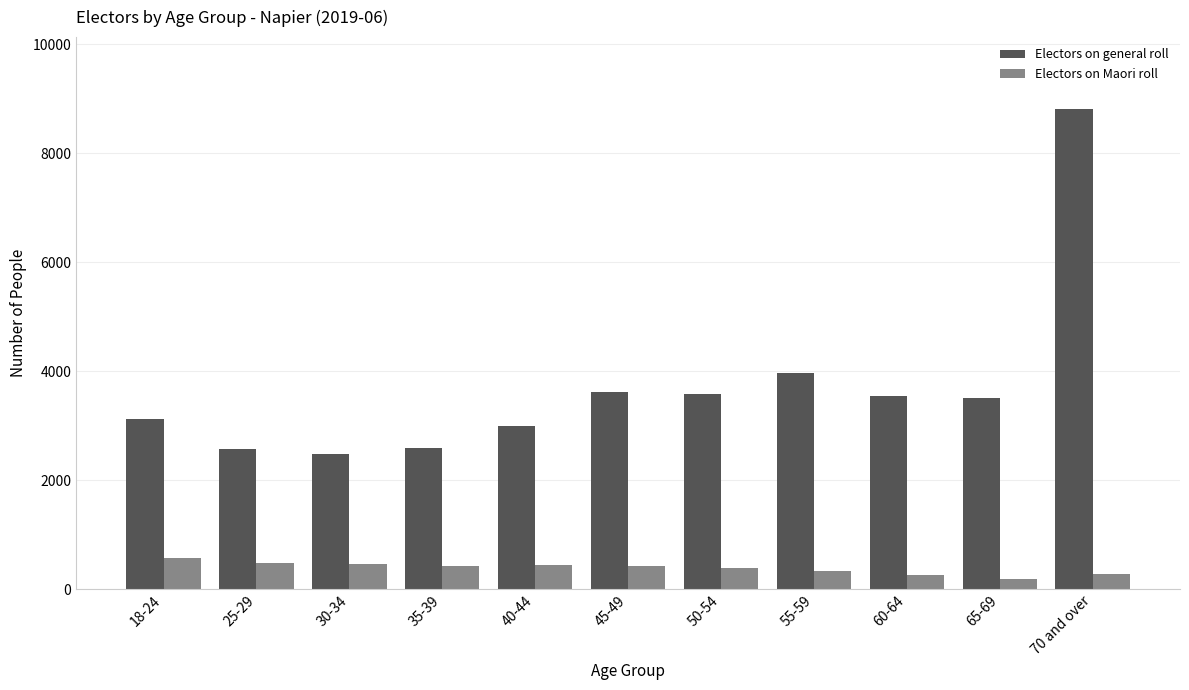

What is the difference between the second highest and second lowest values in the Electors on general roll series?

1388